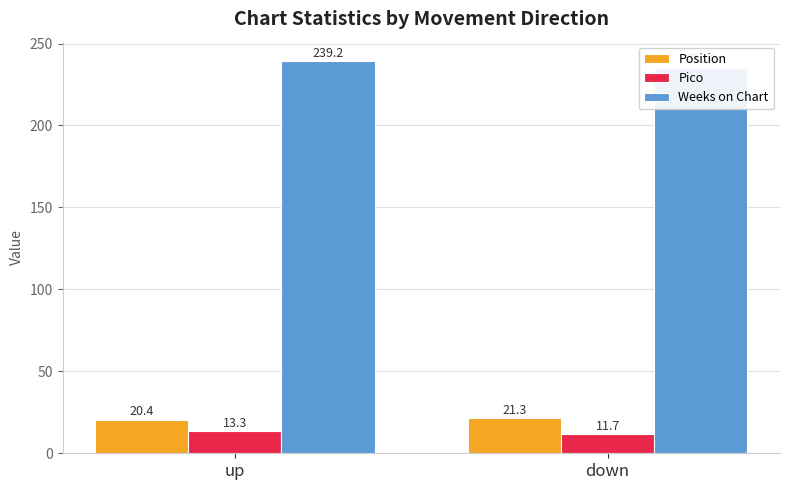

What is the maximum value for Position?

21.3